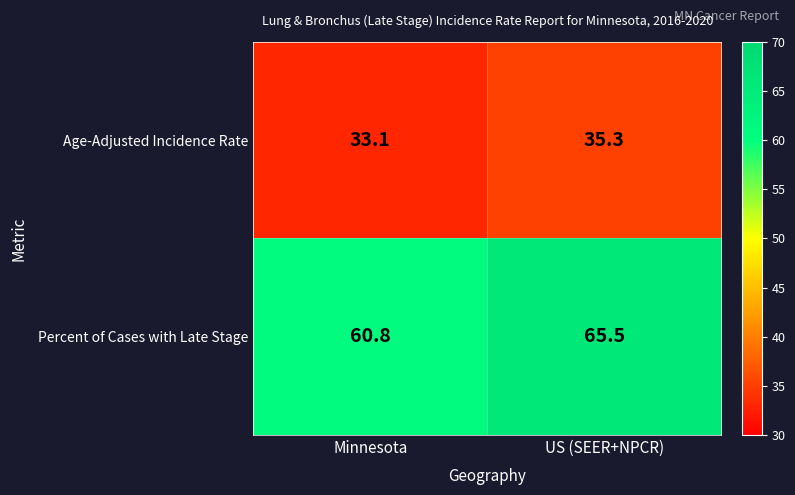

Reading right to left, what are all the values shown in this chart?

Age-Adjusted Incidence Rate: US (SEER+NPCR)=35.3	Minnesota=33.1
Percent of Cases with Late Stage: US (SEER+NPCR)=65.5	Minnesota=60.8